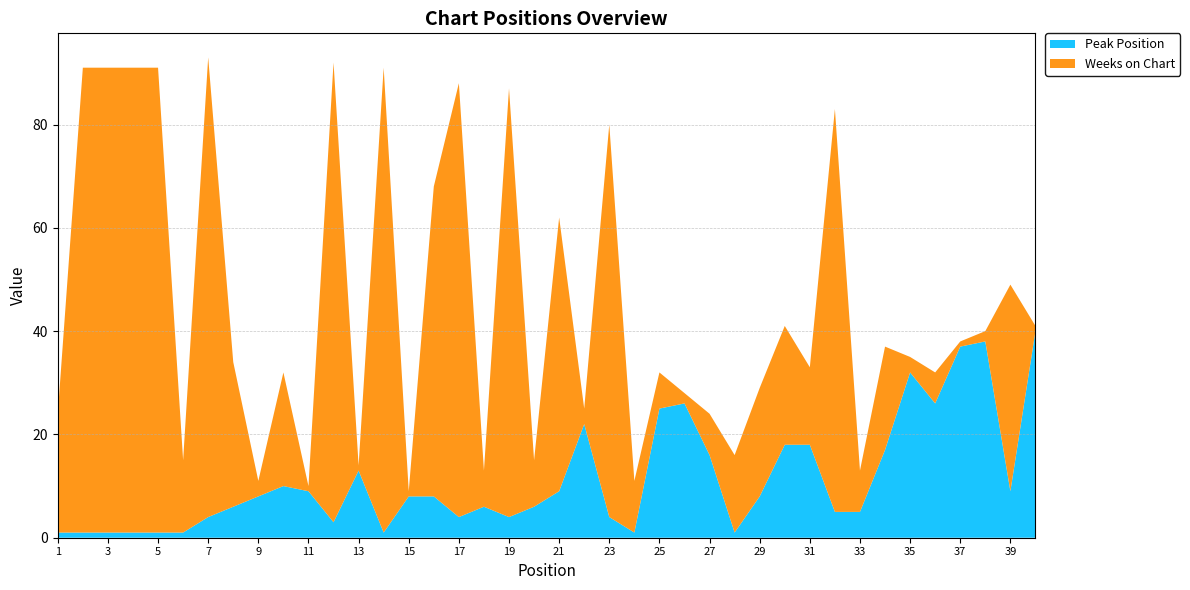

Reading left to right, list all the values displayed in this chart.

Peak Position: 1	1	1	1	1	1	4	6	8	10	9	3	13	1	8	8	4	6	4	6	9	22	4	1	25	26	16	1	8	18	18	5	5	17	32	26	37	38	9	40
Weeks on Chart: 23	90	90	90	90	14	89	28	3	22	1	89	1	90	1	60	84	7	83	9	53	3	76	10	7	2	8	15	21	23	15	78	8	20	3	6	1	2	40	1